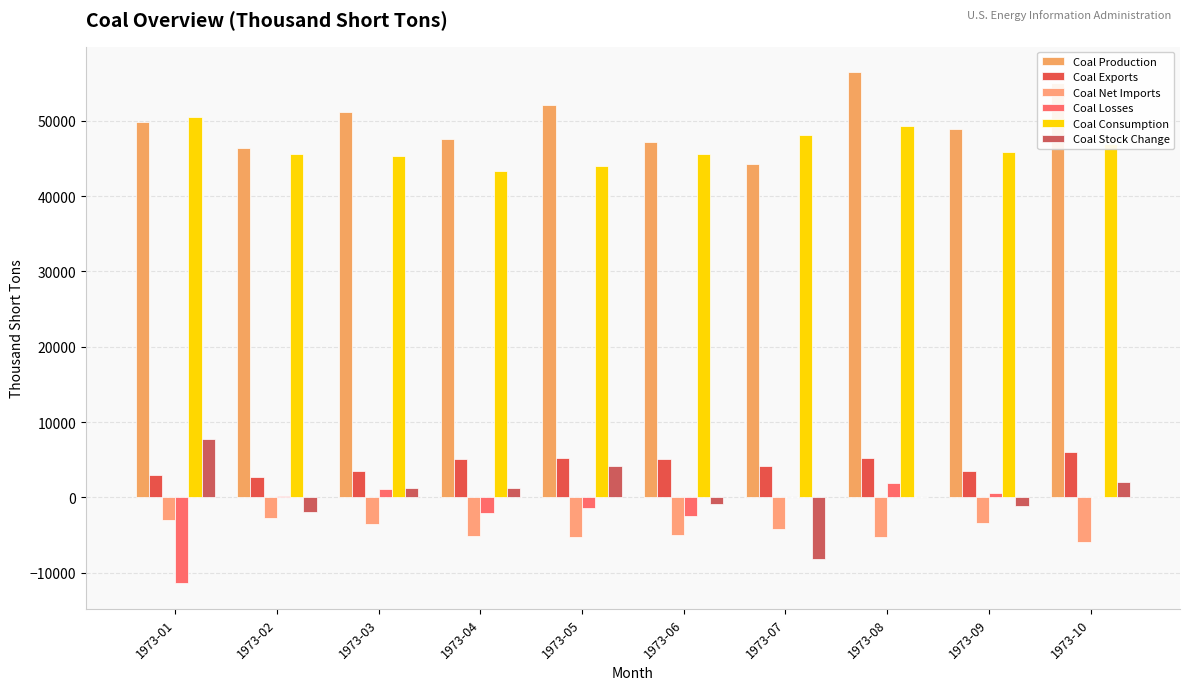

What is the difference between the second highest and minimum values in the Coal Net Imports series?

2947